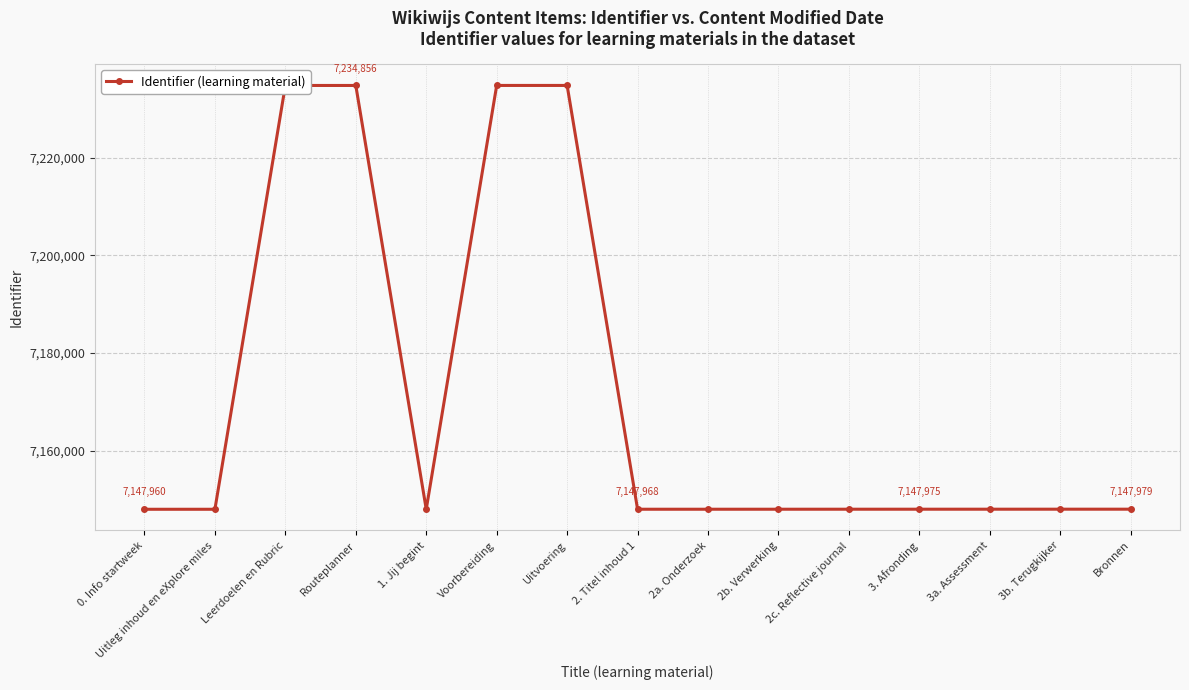

Does the chart have visible grid lines?

Yes